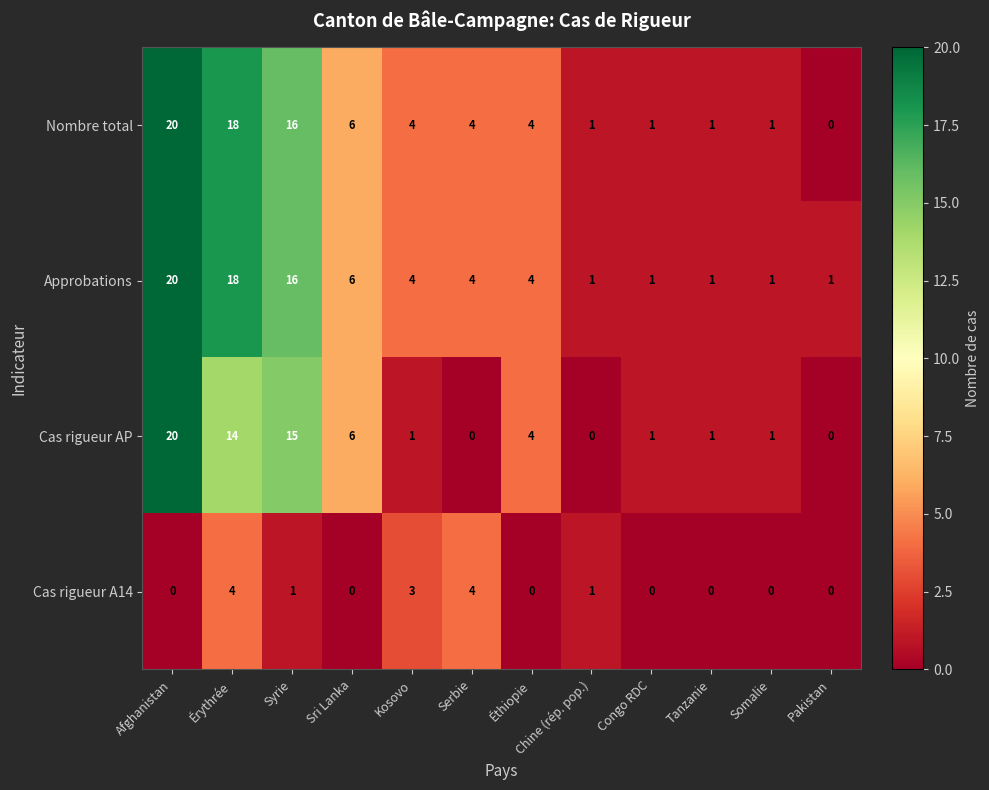

At how many categories does at least one series exceed 0?

12